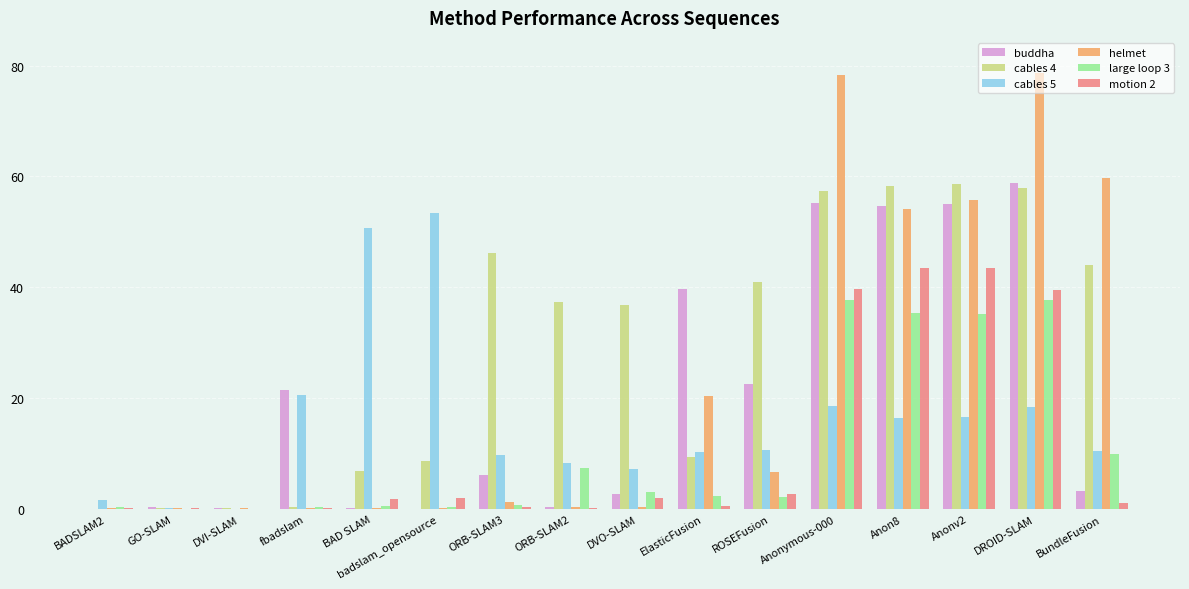

Where is cables 5 nearest to the value 26?

fbadslam